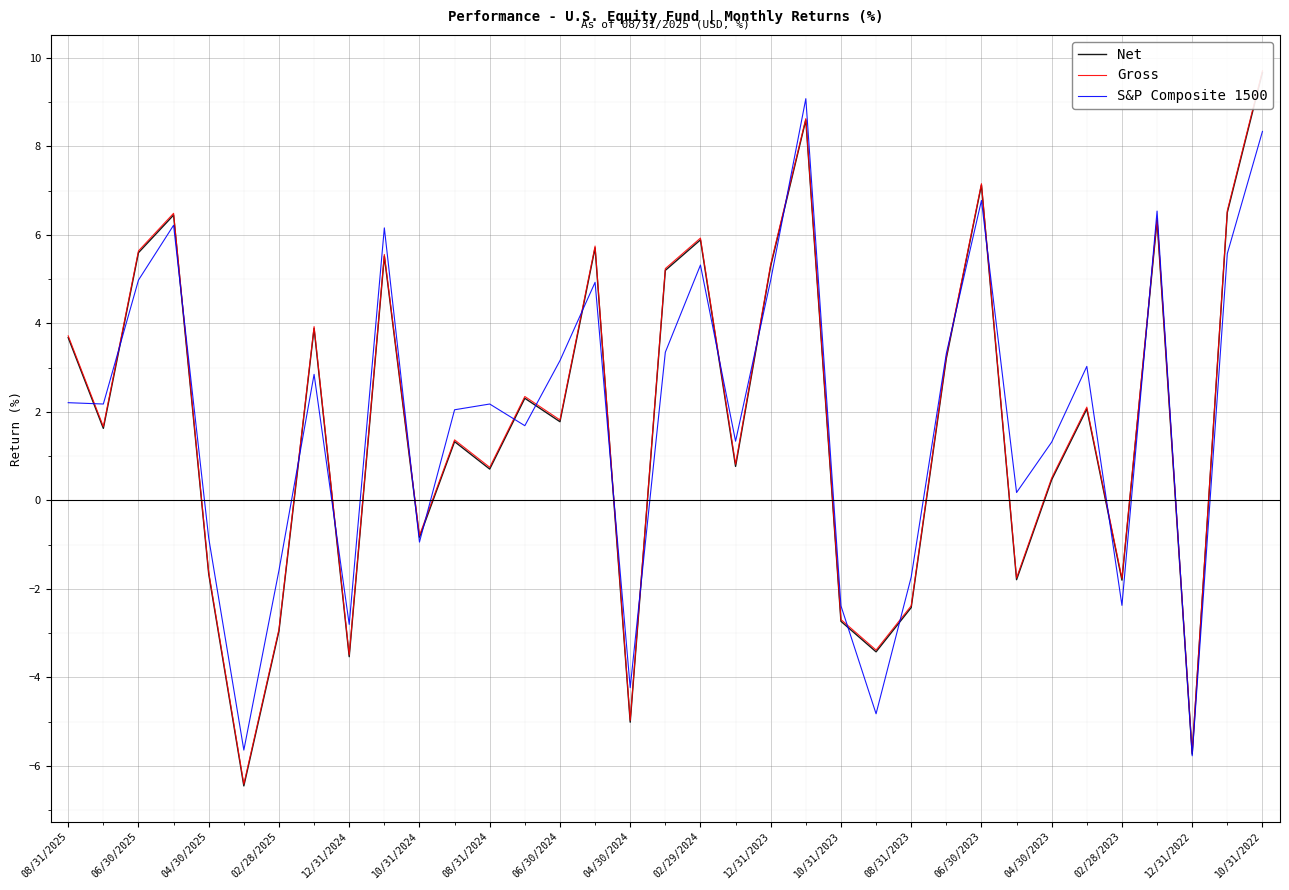

What is the highest value of the S&P Composite 1500 series?

9.1